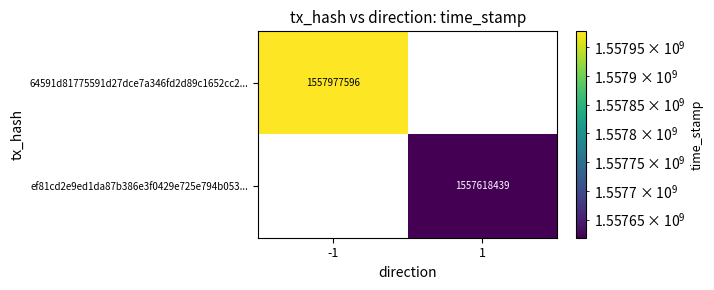

The value of 64591d81775591d27dce7a346fd2d89c1652cc2... at -1 is 1557977596. True or false?

True